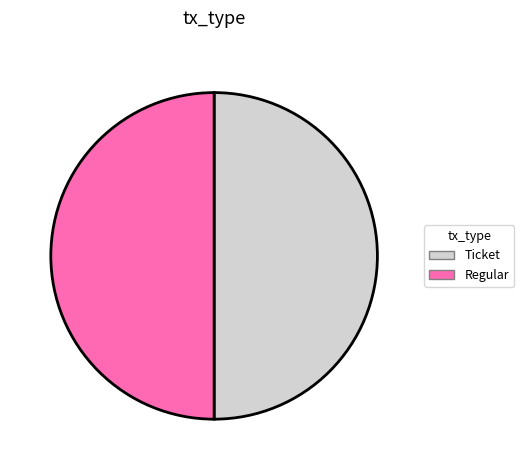

True or false: Regular accounts for 40% of the total.

False